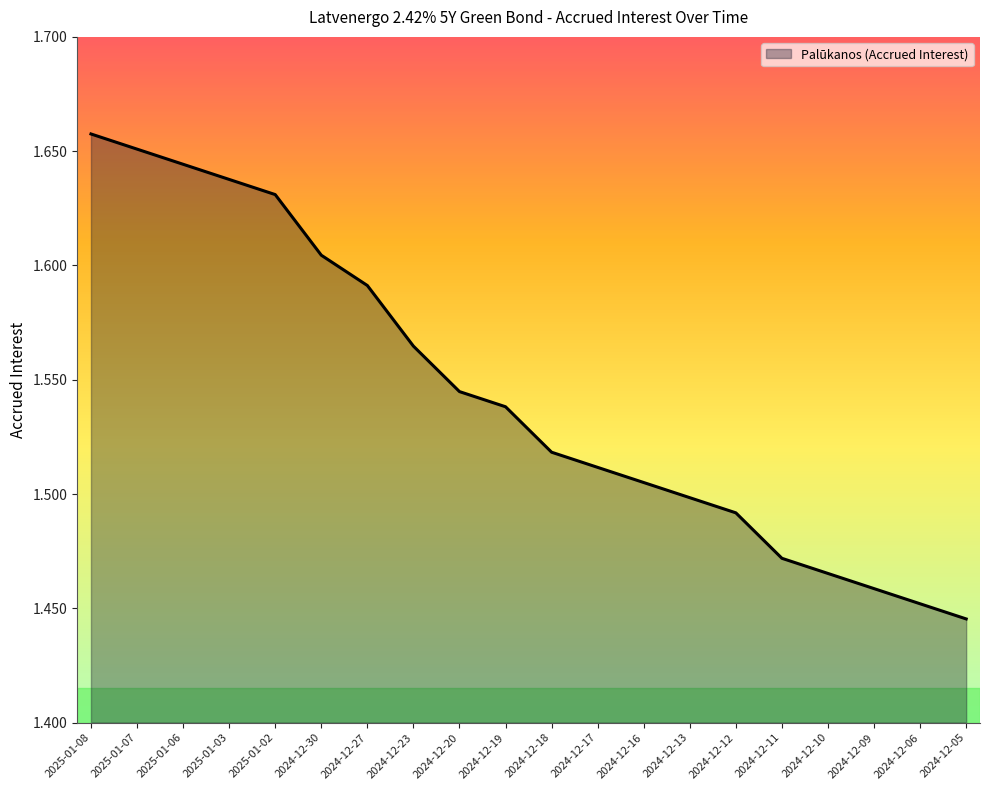

At which label is the value closest to 1?

2024-12-05